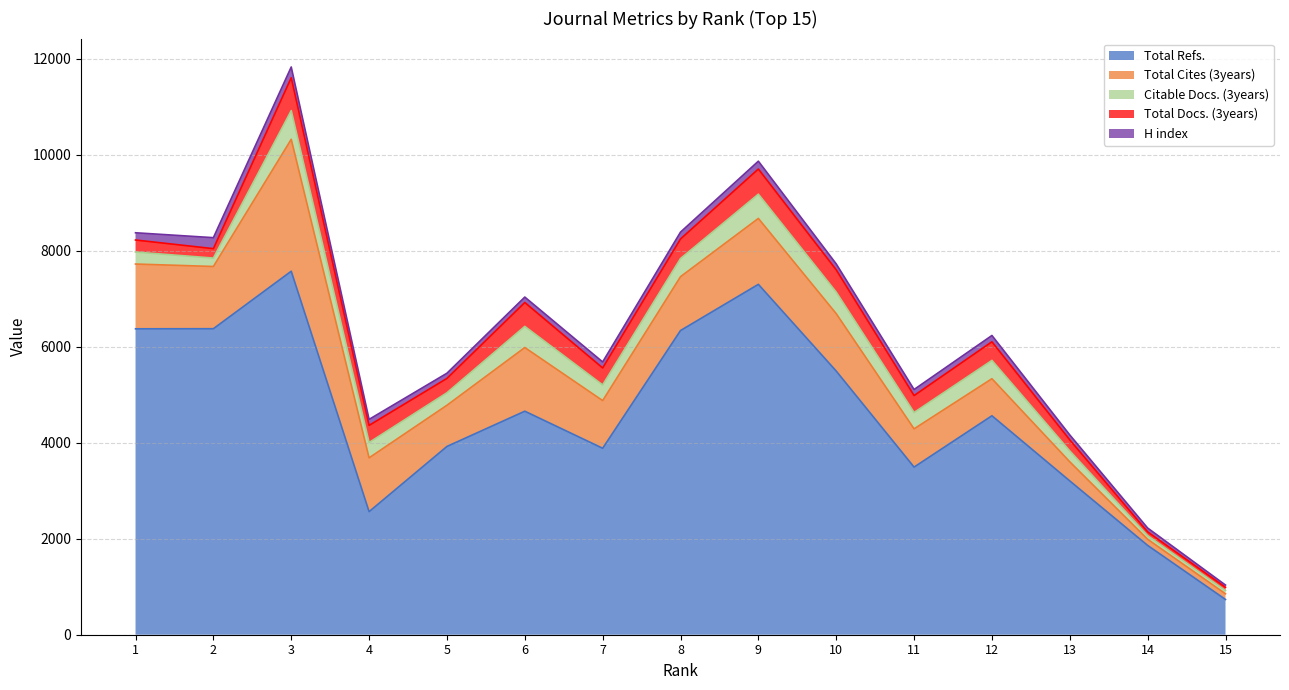

Reading left to right, what are all the values shown in this chart?

Total Refs.: 6371	6373	7570	2563	3921	4655	3883	6335	7297	5491	3491	4560	3203	1860	734
Total Cites (3years): 1349	1296	2748	1121	858	1326	993	1122	1373	1196	797	772	398	128	119
Citable Docs. (3years): 249	175	597	319	260	440	326	377	505	448	340	381	227	76	67
Total Docs. (3years): 251	196	685	357	299	498	354	408	524	464	353	388	230	78	67
H index: 151	229	224	125	108	113	125	143	163	124	126	131	103	80	47